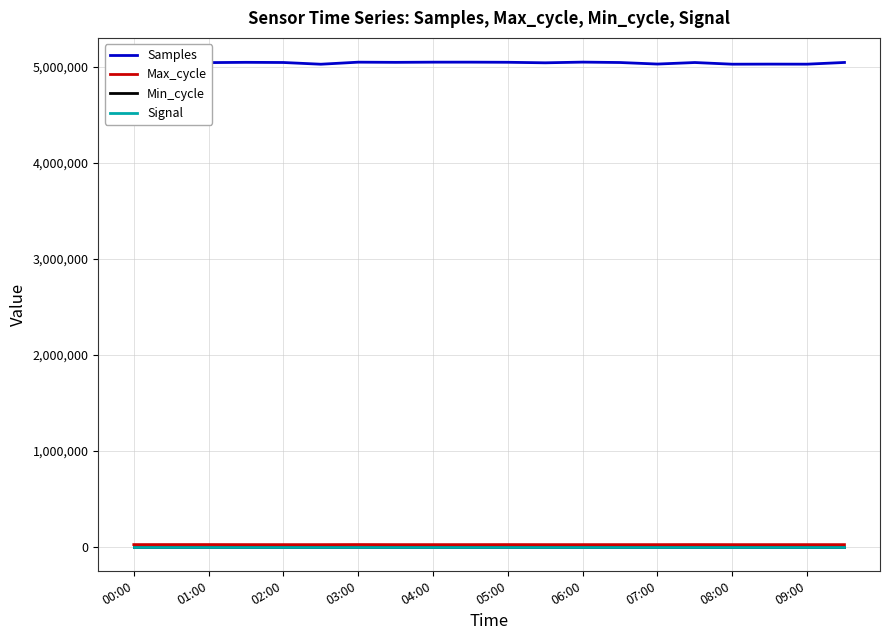

Which series has the largest total across all categories?

Samples